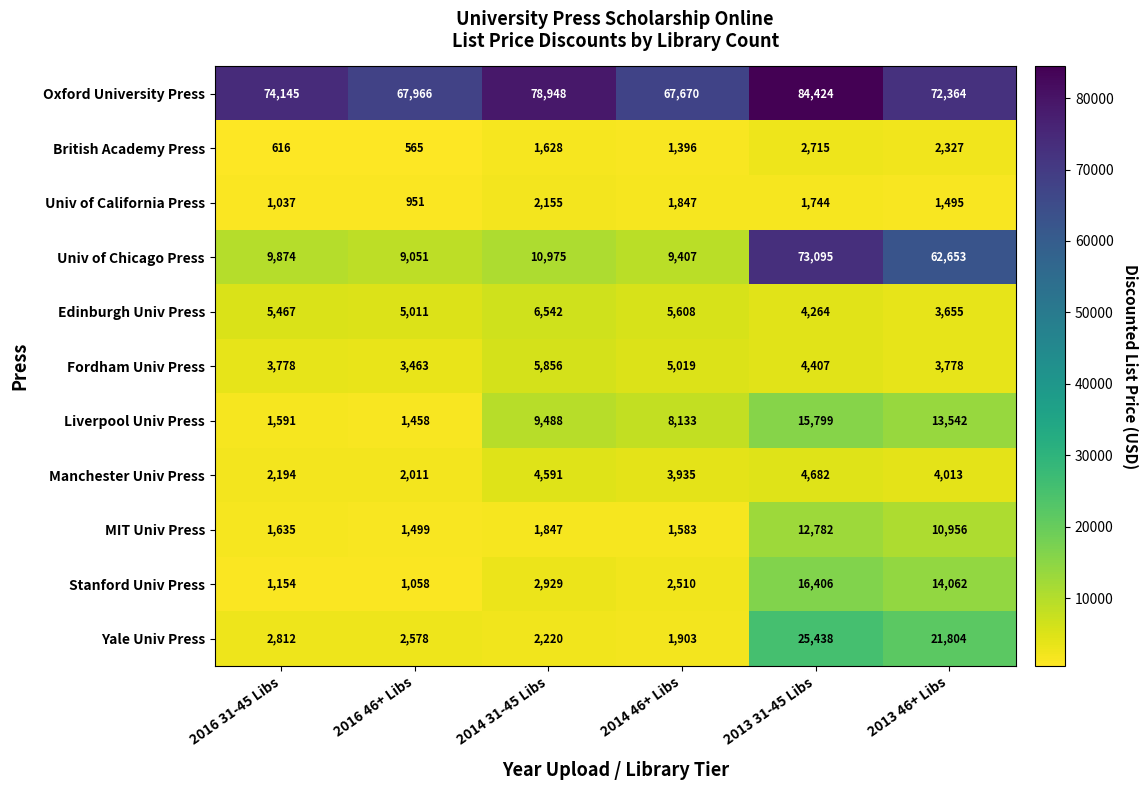

Which series has the largest range (max minus min)?

Univ of Chicago Press